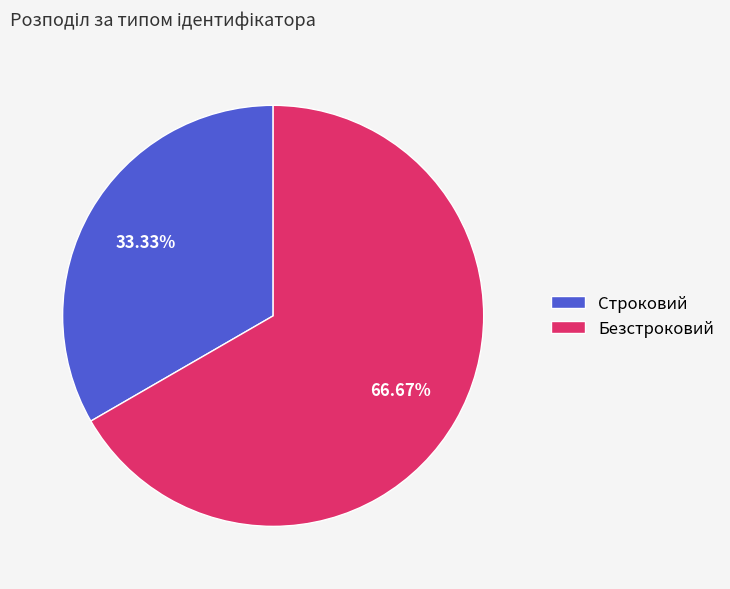

To the nearest percent, what is the difference between the Безстроковий and Строковий slice percentages?

33%